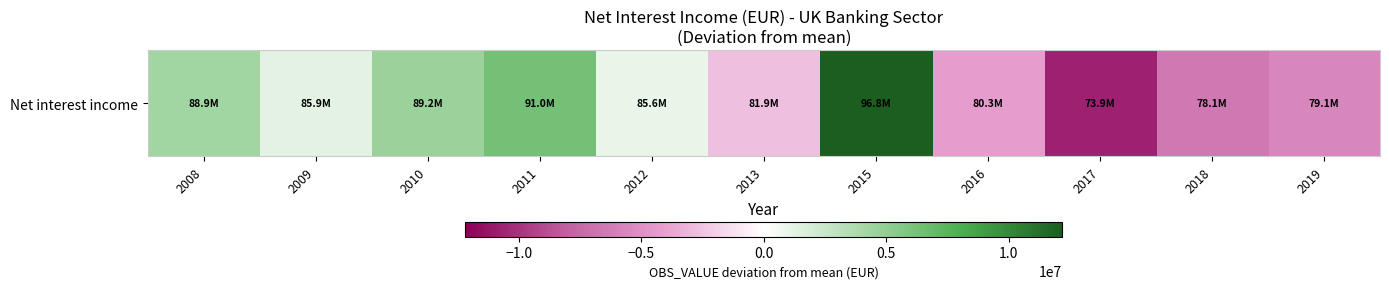

What is the change in value from 2018 to 2019?

+992313.0